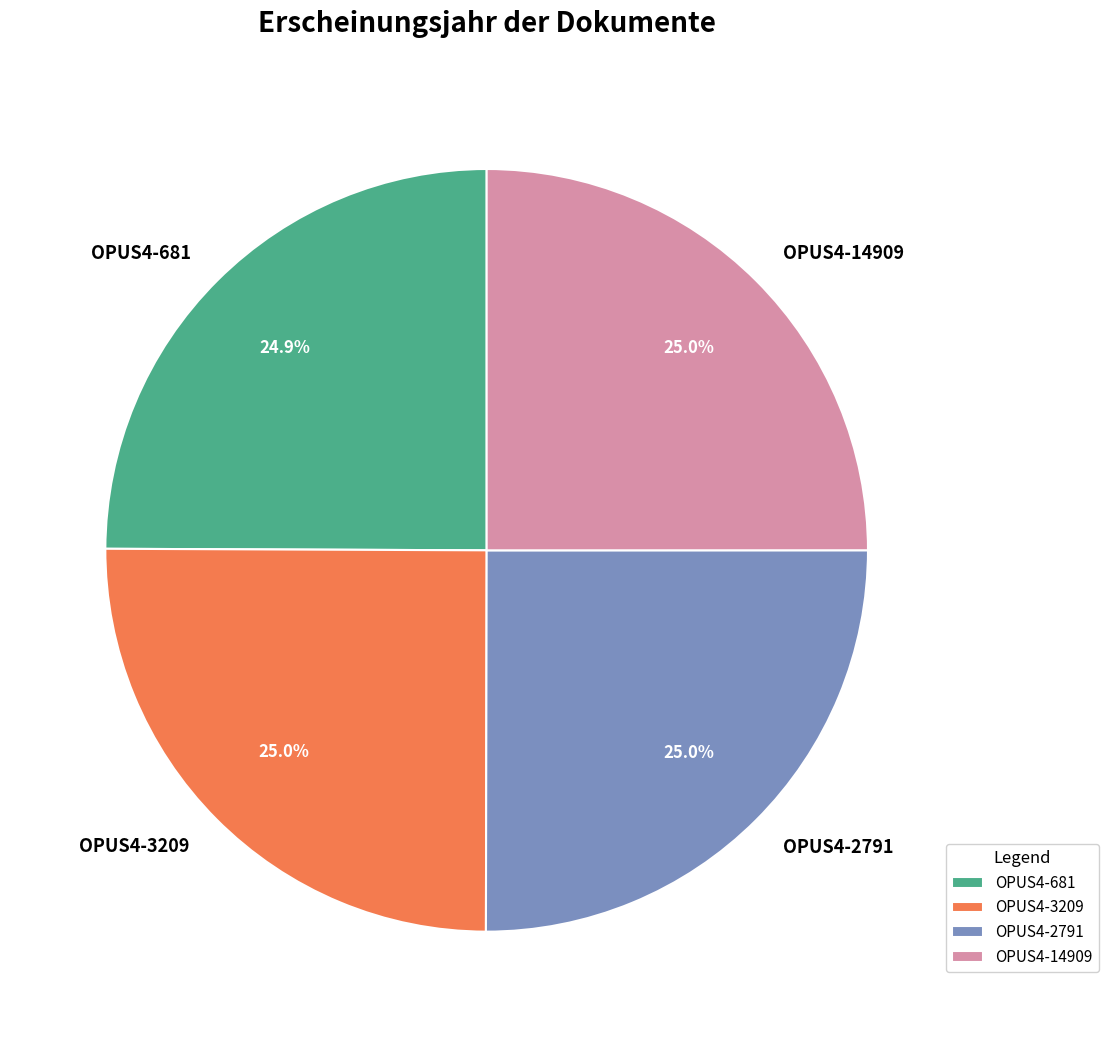

Approximately how many times larger is the value at OPUS4-14909 compared to OPUS4-681?

1.0